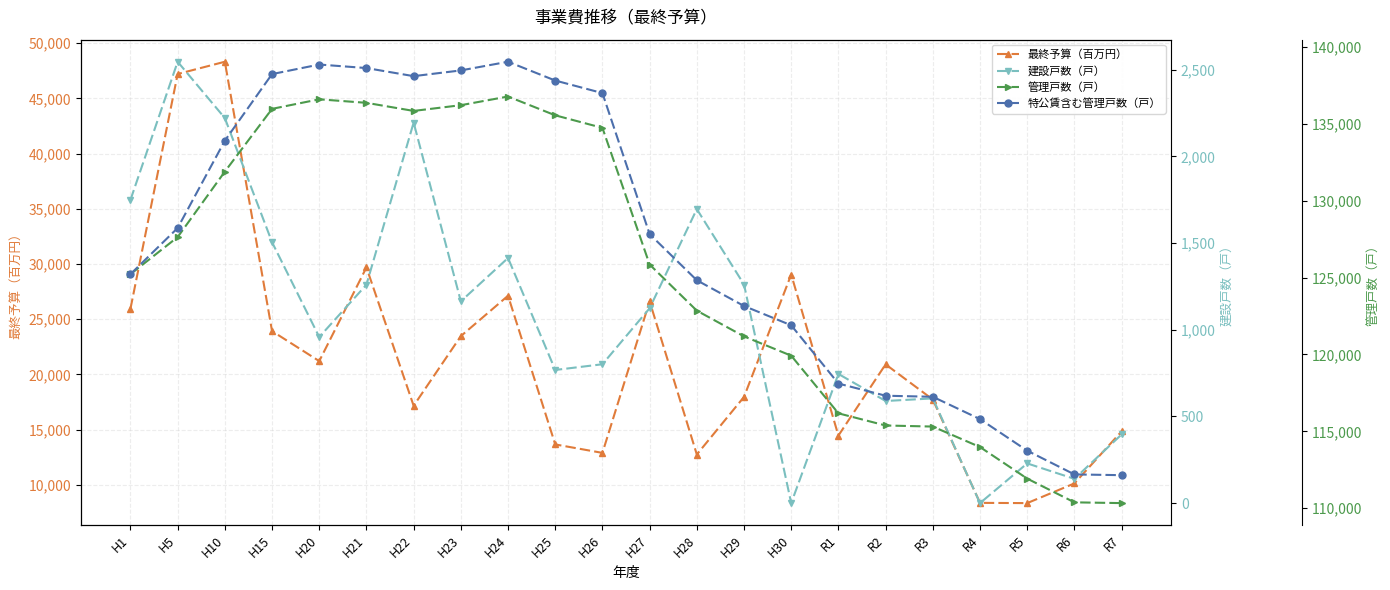

At how many categories does at least one series exceed 53058?

22